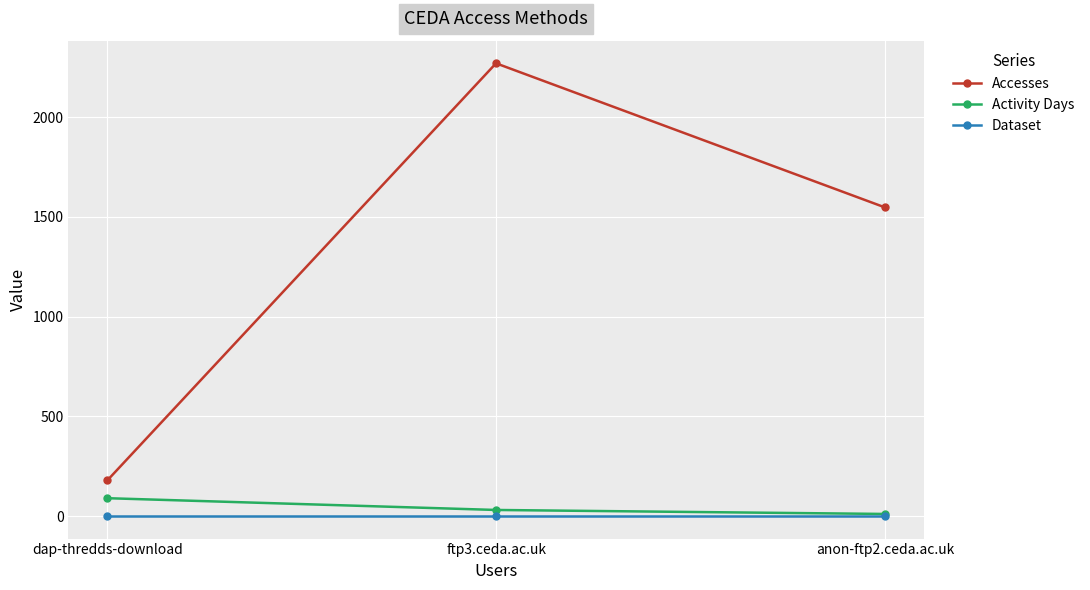

Reading right to left, list all the values displayed in this chart.

Accesses: 1548	2270	179
Activity Days: 11	31	90
Dataset: 1	1	1